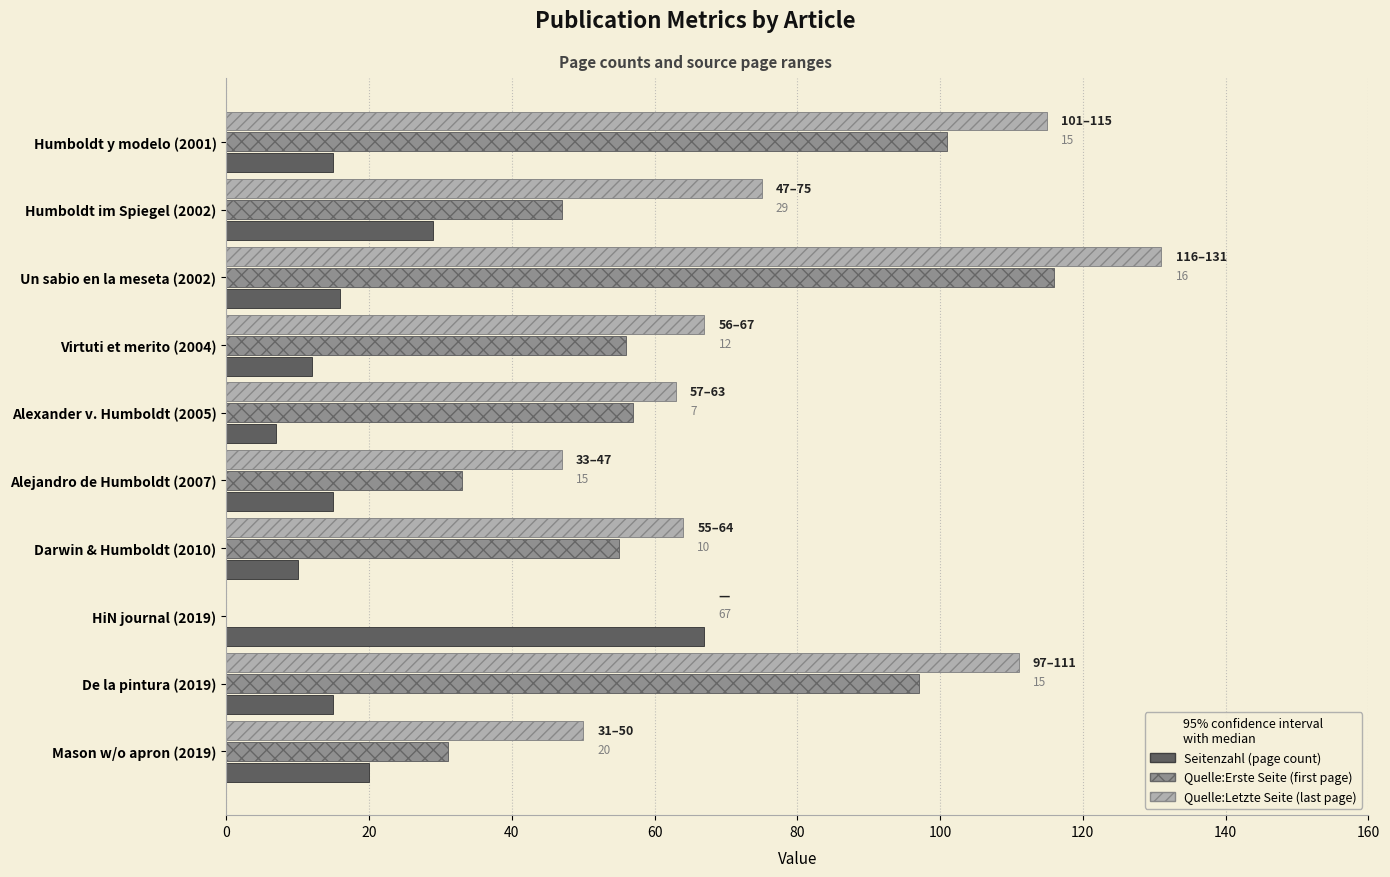

What is the maximum value shown in the chart?

131